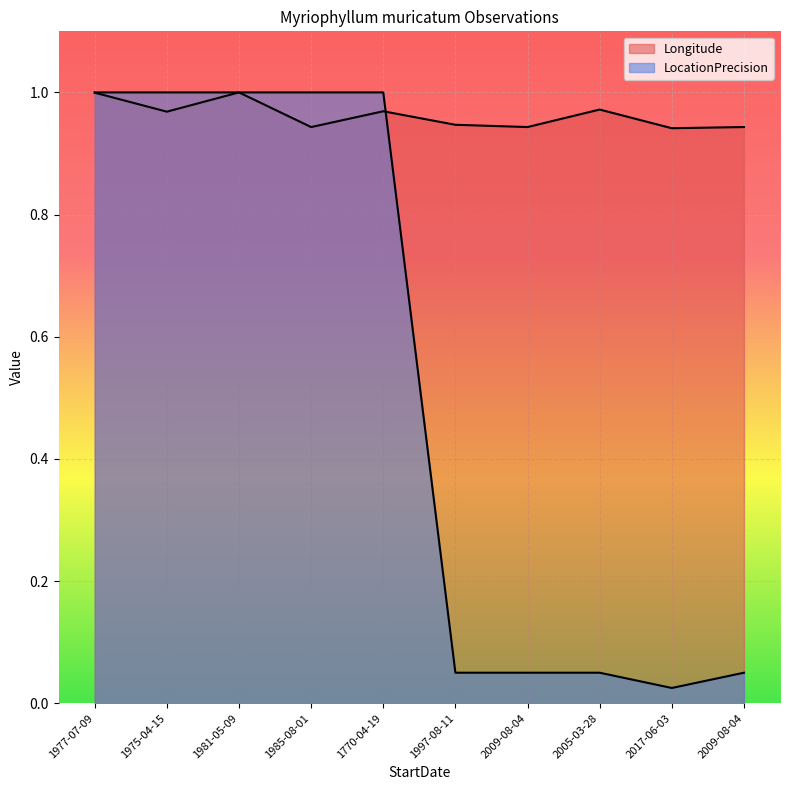

What is the difference between the maximum and second lowest values in the Longitude series?

0.1